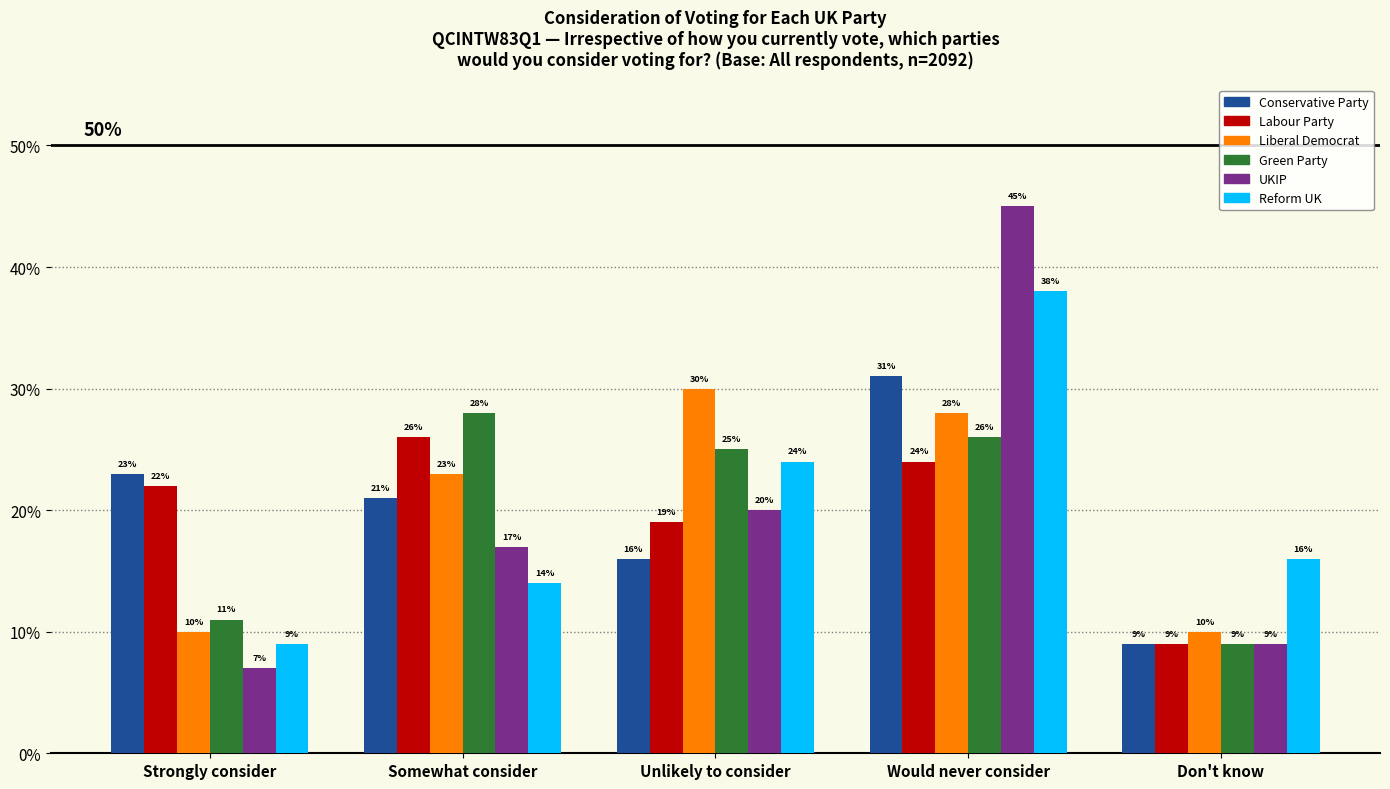

Reading right to left, list all the values displayed in this chart.

Conservative Party: Don't know=0.1	Would never consider=0.3	Unlikely to consider=0.2	Somewhat consider=0.2	Strongly consider=0.2
Labour Party: Don't know=0.1	Would never consider=0.2	Unlikely to consider=0.2	Somewhat consider=0.3	Strongly consider=0.2
Liberal Democrat: Don't know=0.1	Would never consider=0.3	Unlikely to consider=0.3	Somewhat consider=0.2	Strongly consider=0.1
Green Party: Don't know=0.1	Would never consider=0.3	Unlikely to consider=0.2	Somewhat consider=0.3	Strongly consider=0.1
UKIP: Don't know=0.1	Would never consider=0.5	Unlikely to consider=0.2	Somewhat consider=0.2	Strongly consider=0.1
Reform UK: Don't know=0.2	Would never consider=0.4	Unlikely to consider=0.2	Somewhat consider=0.1	Strongly consider=0.1